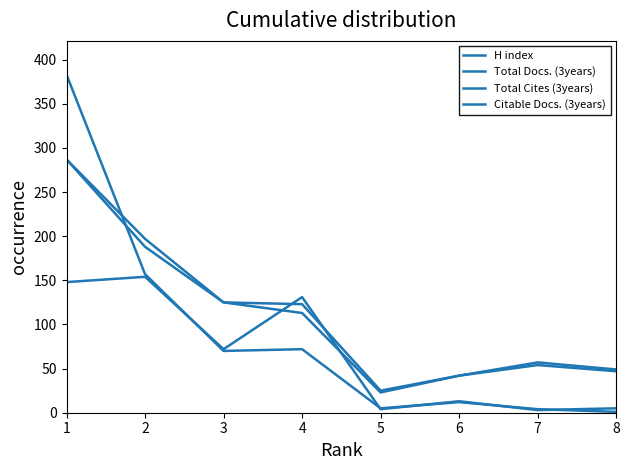

How many lines are shown in the chart?

4